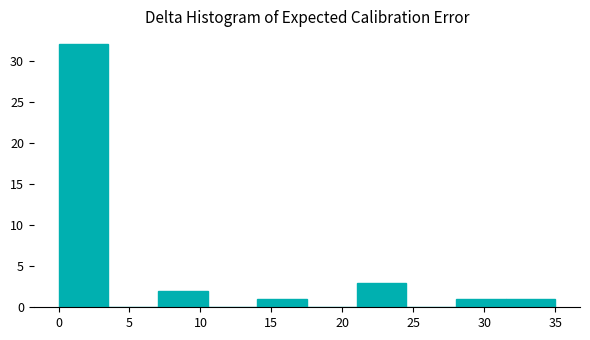

Over which range of the x-axis is the bar tallest?

0.0 to 3.5